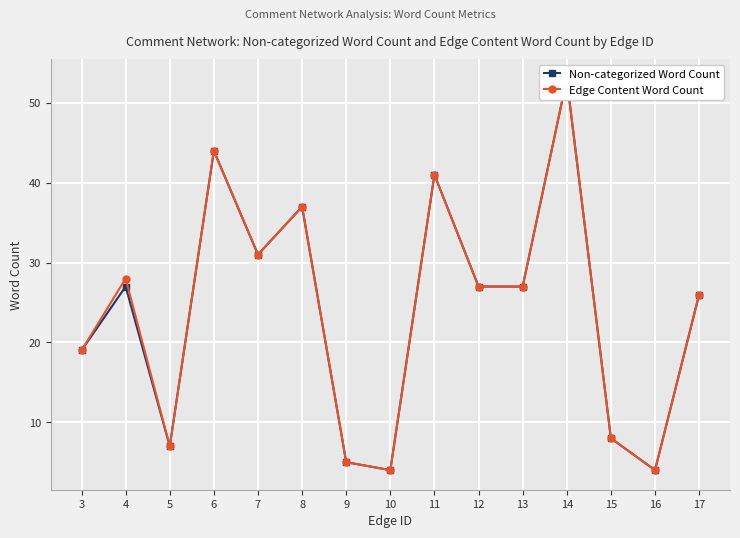

At which label is Non-categorized Word Count closest to 28?

4